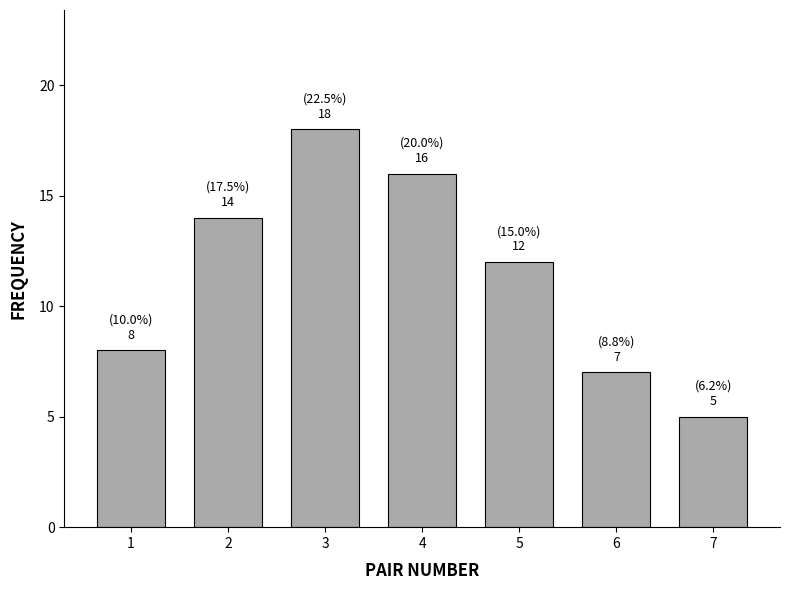

Reading left to right, extract all data points from this chart.

8	14	18	16	12	7	5